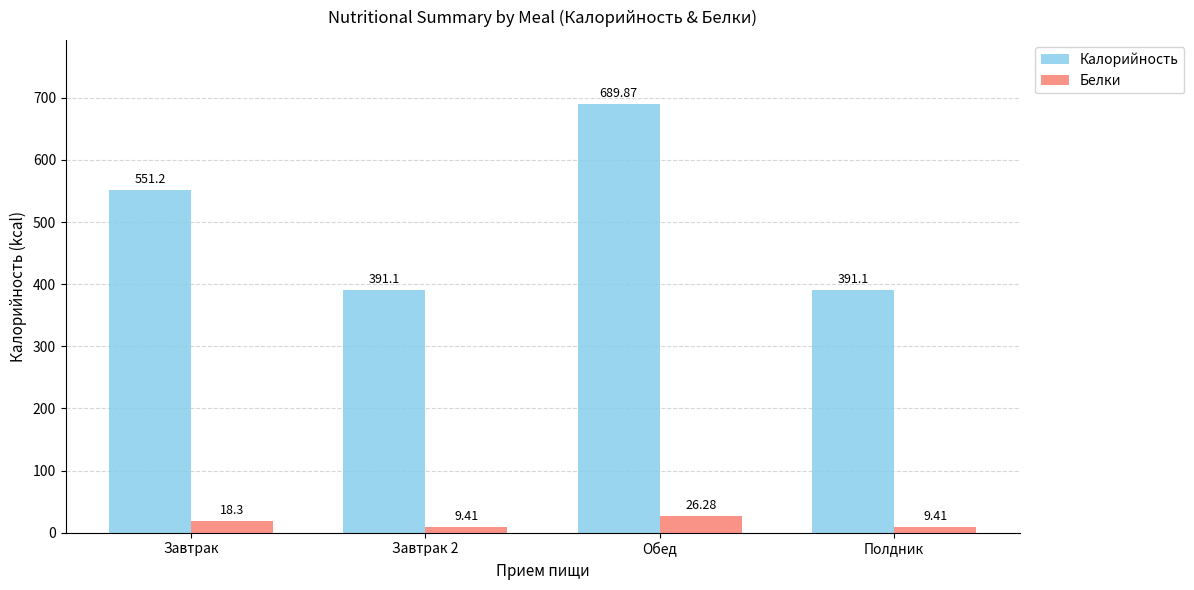

Reading right to left, transcribe all the data shown in this chart.

Калорийность: Полдник=391.1	Обед=689.9	Завтрак 2=391.1	Завтрак=551.2
Белки: Полдник=9.4	Обед=26.3	Завтрак 2=9.4	Завтрак=18.3